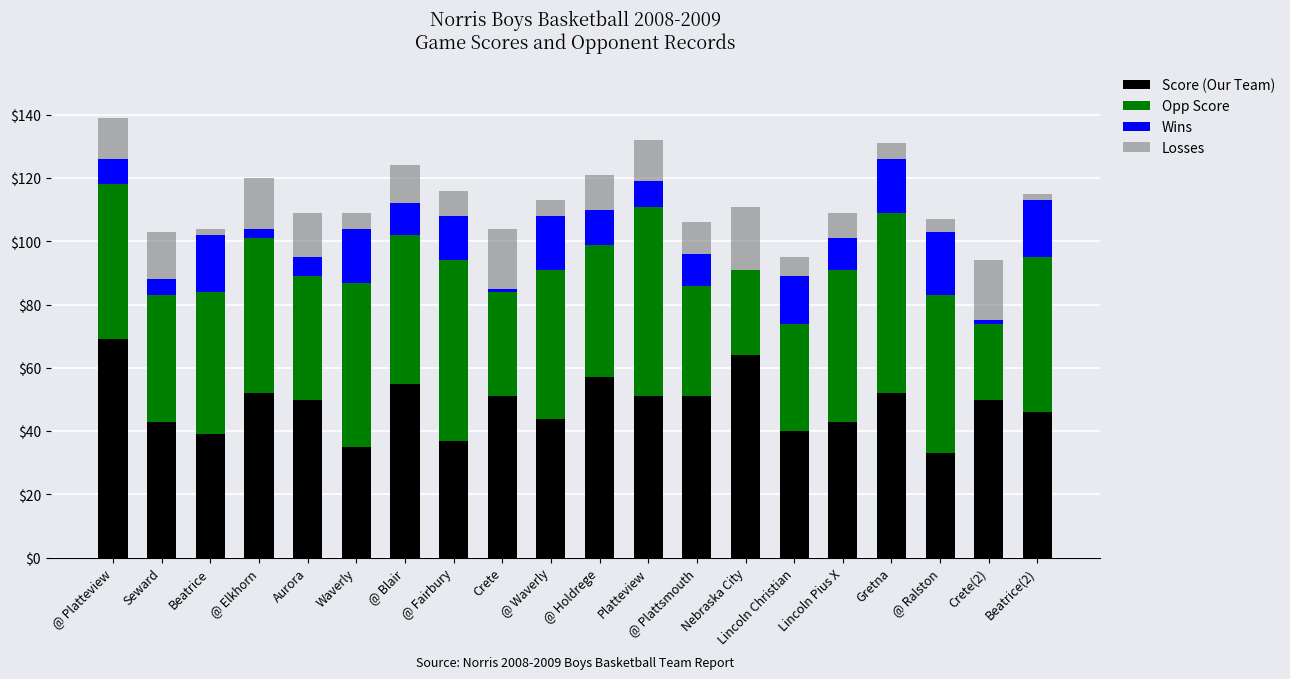

What is the maximum value for Score (Our Team)?

69